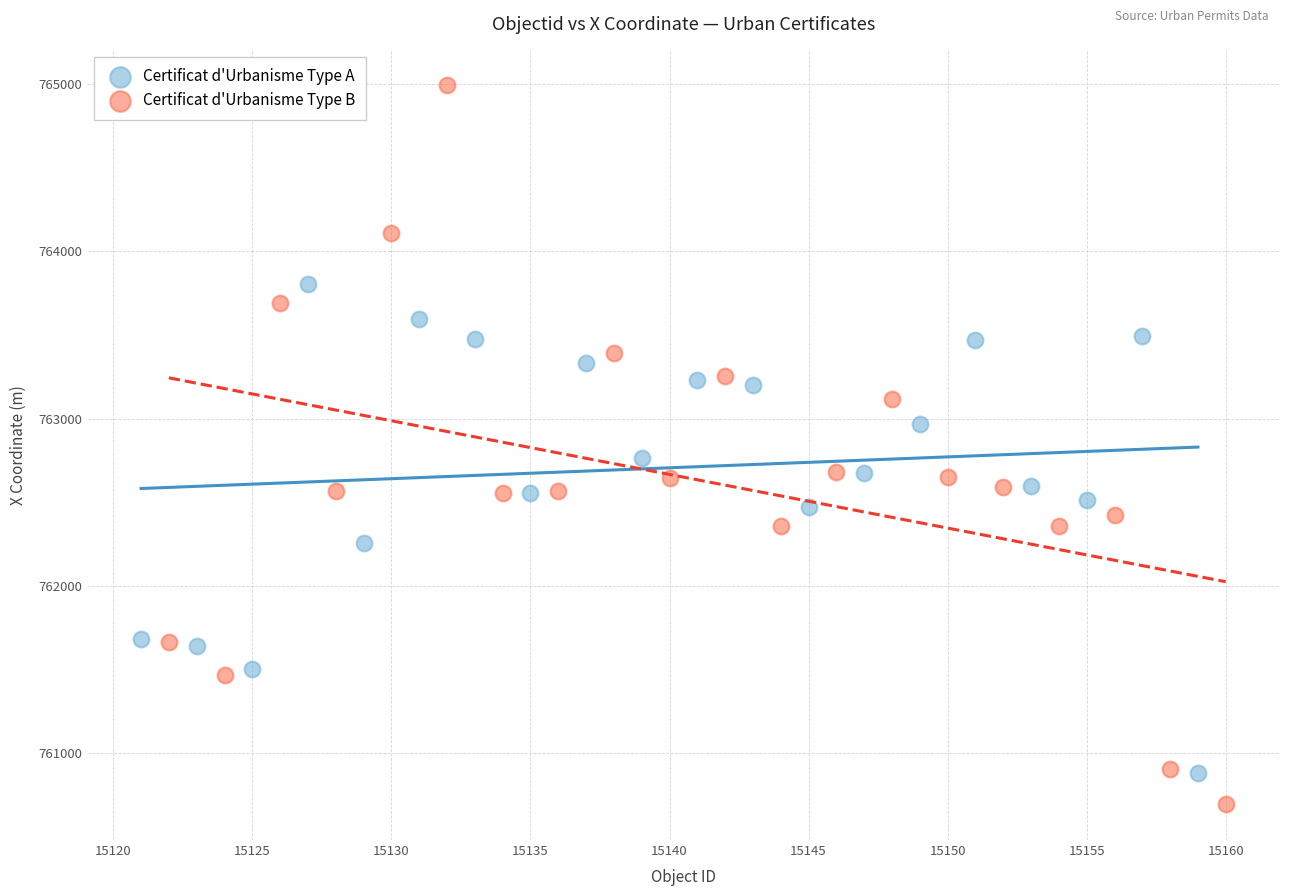

What are all the series names shown in the legend?

Certificat d'Urbanisme Type A, Certificat d'Urbanisme Type B